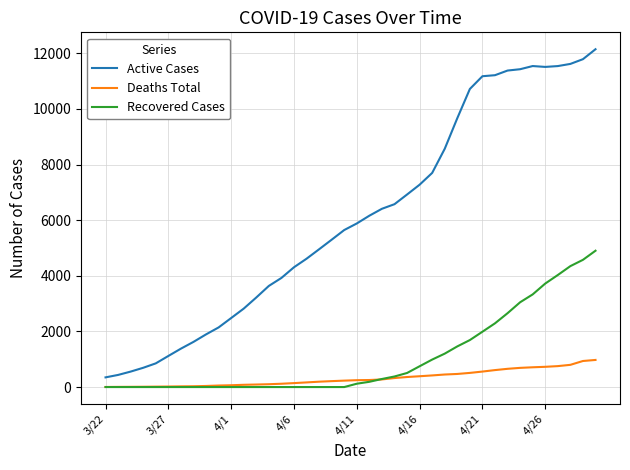

At how many categories does at least one series exceed 11089?

10